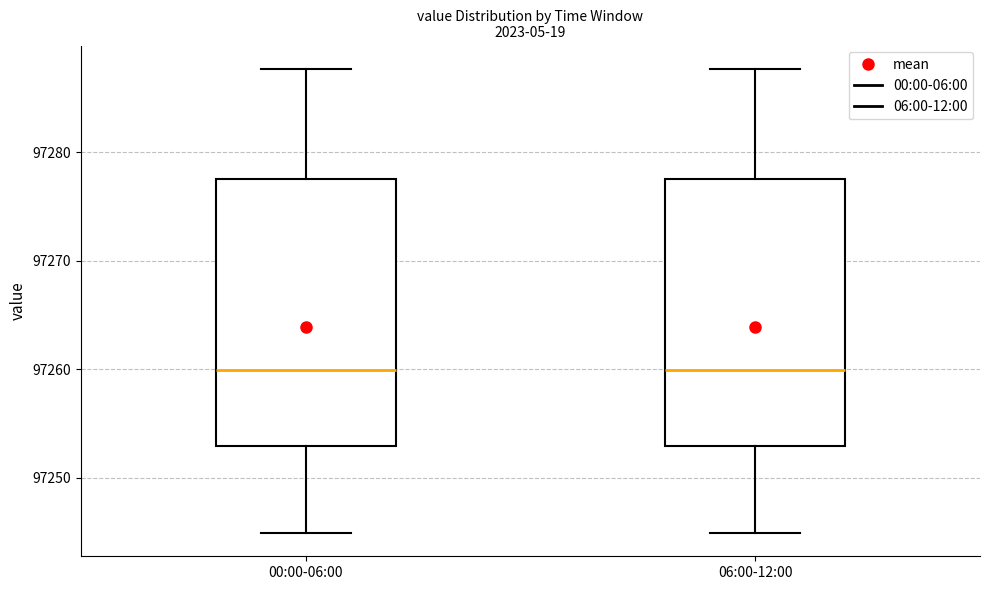

Reading left to right, transcribe this box plot: for each box, give where its median line is, the range the box spans, and where its two whiskers end, as read against the y-axis. The values are not printed on the chart, so give them approximately, as read against the axis.

00:00-06:00: median 97260, box 97253 to 97278, whiskers 97245 to 97288
06:00-12:00: median 97260, box 97253 to 97278, whiskers 97245 to 97288